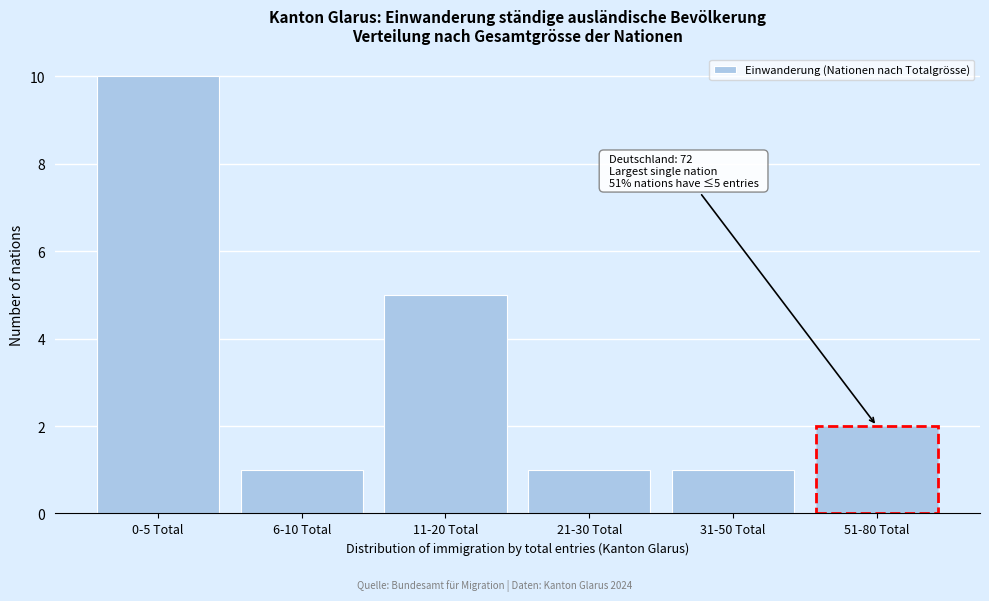

Reading left to right, what are all the values shown in this chart?

10	1	5	1	1	2